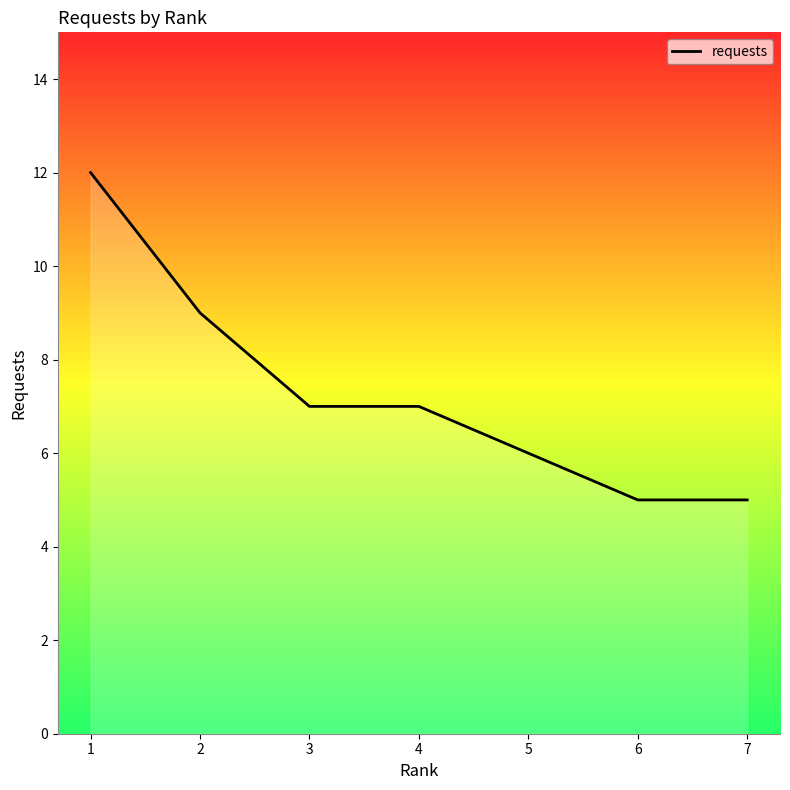

What is the ratio of the value at 5 to the value at 7?

1.2